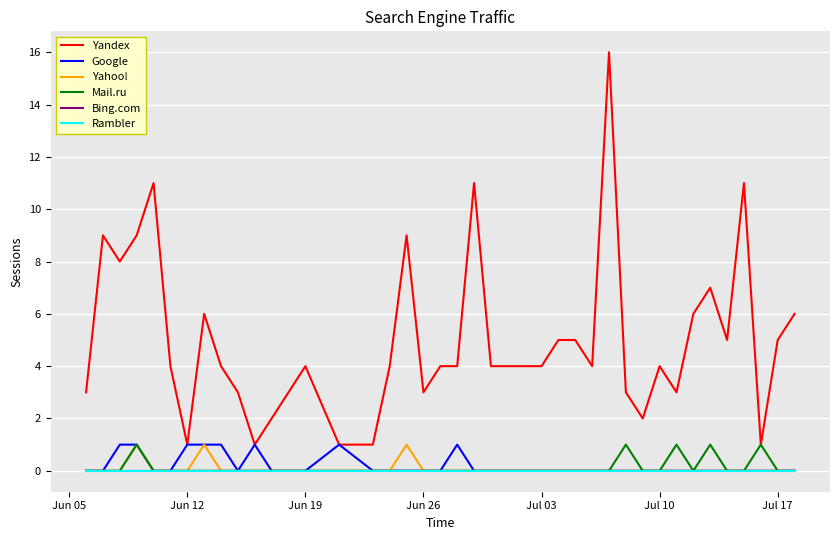

Does the chart have visible grid lines?

Yes